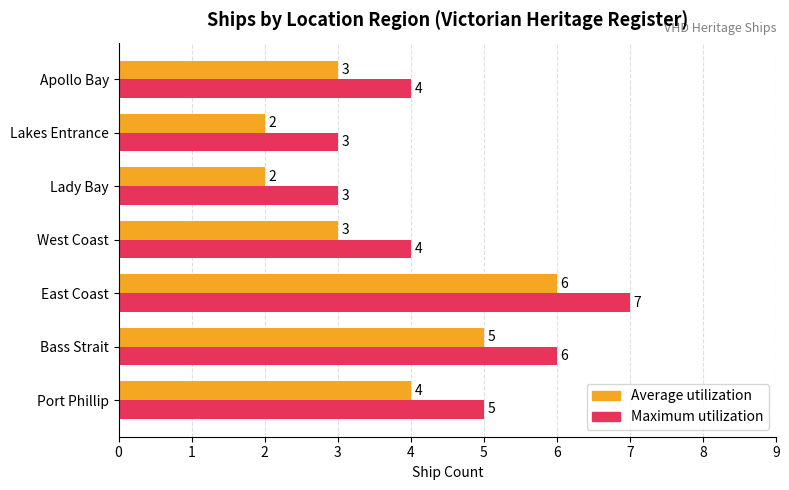

What is the average value of the Average utilization series?

4